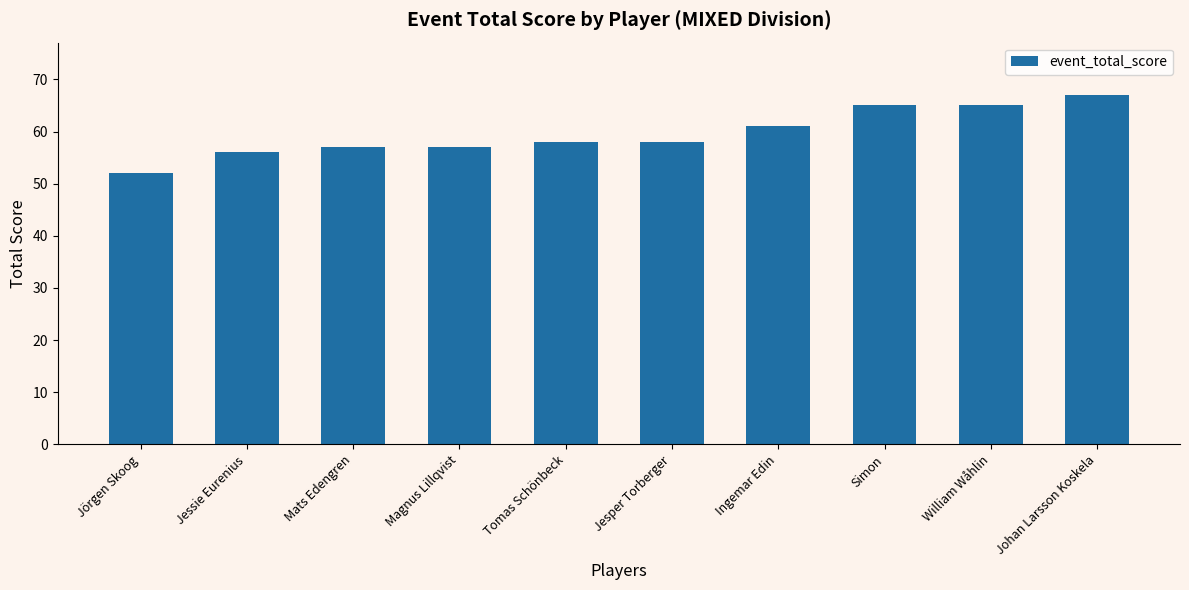

Read the value at Jessie Eurenius.

56